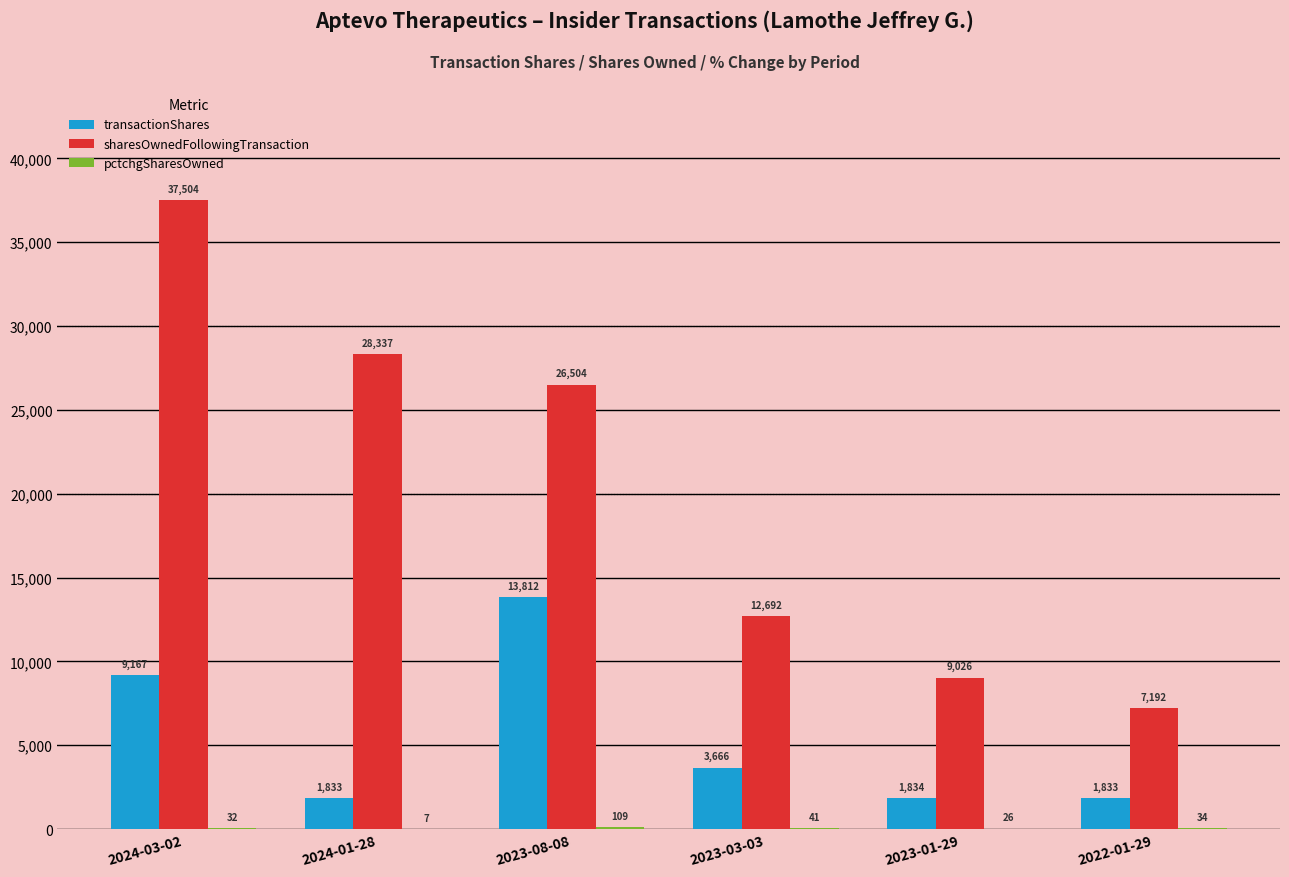

At which label is sharesOwnedFollowingTransaction closest to 22348?

2023-08-08